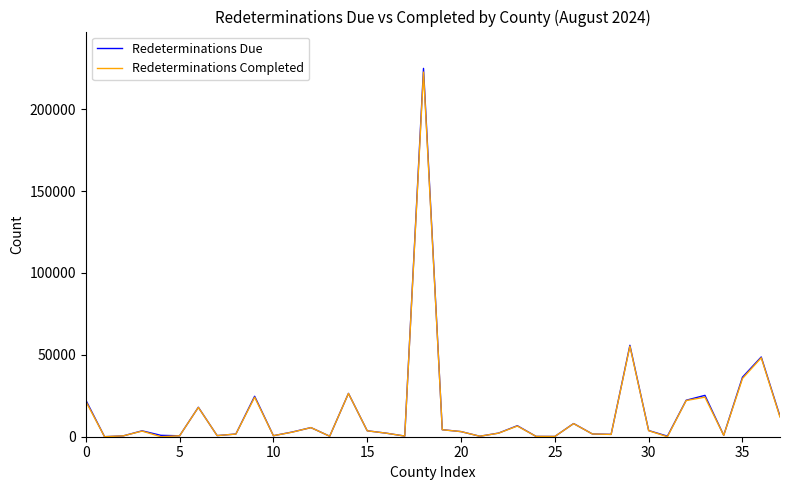

Which series has the widest spread of values?

Redeterminations Due